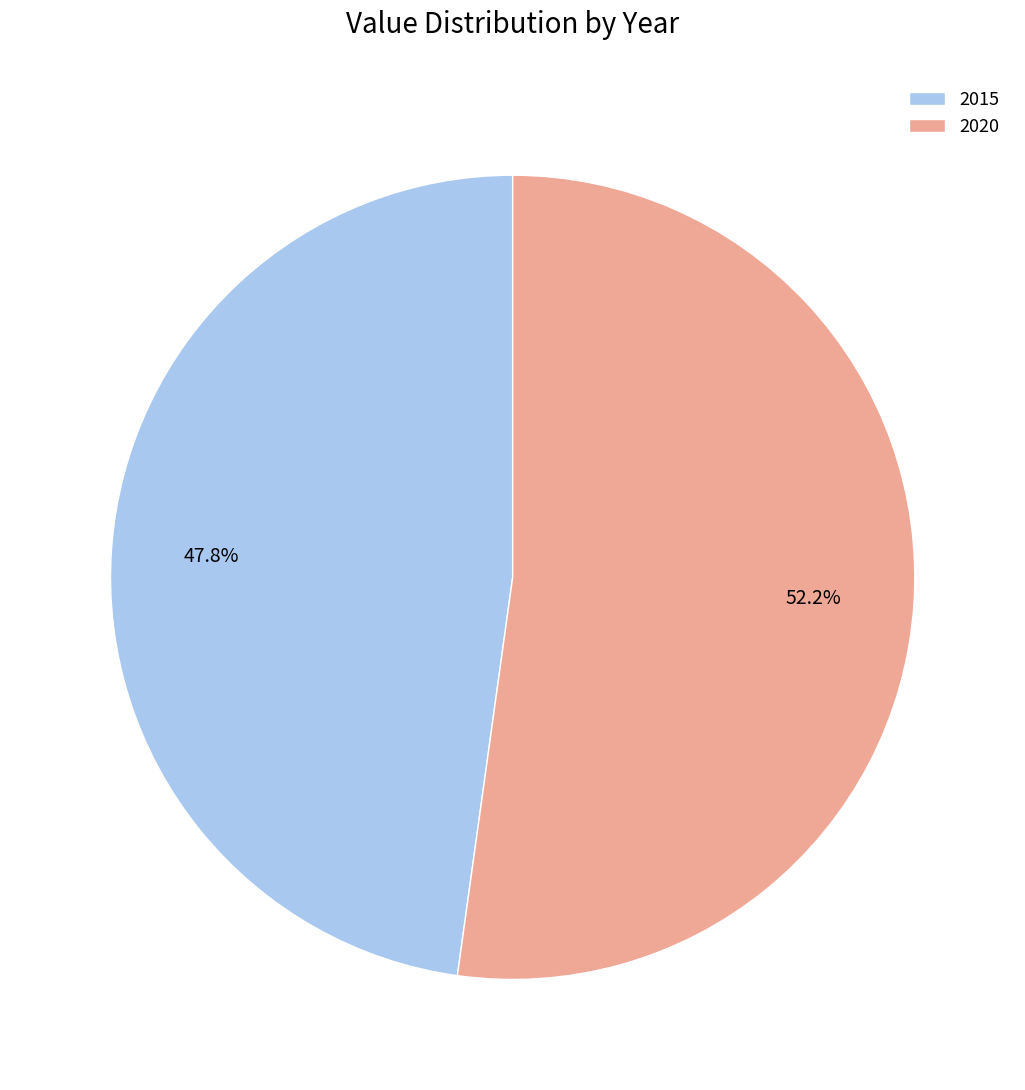

Which category has the smallest portion of the pie?

2015